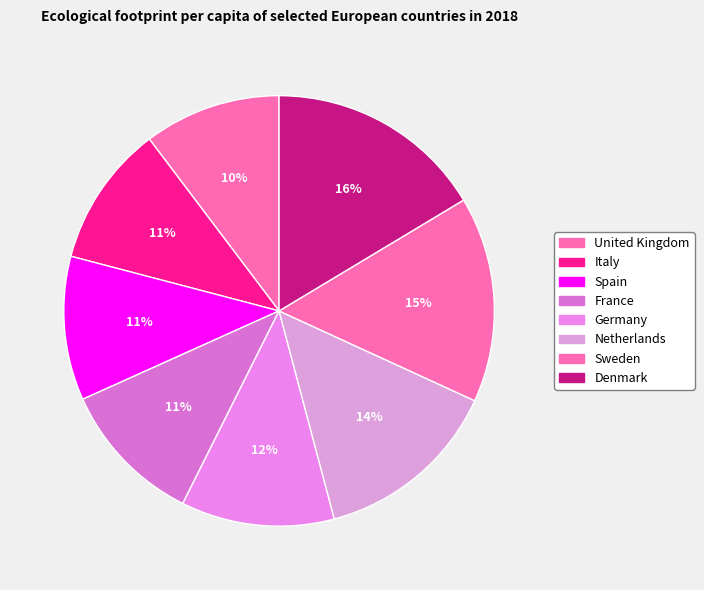

To the nearest percent, what is the average slice percentage?

12%